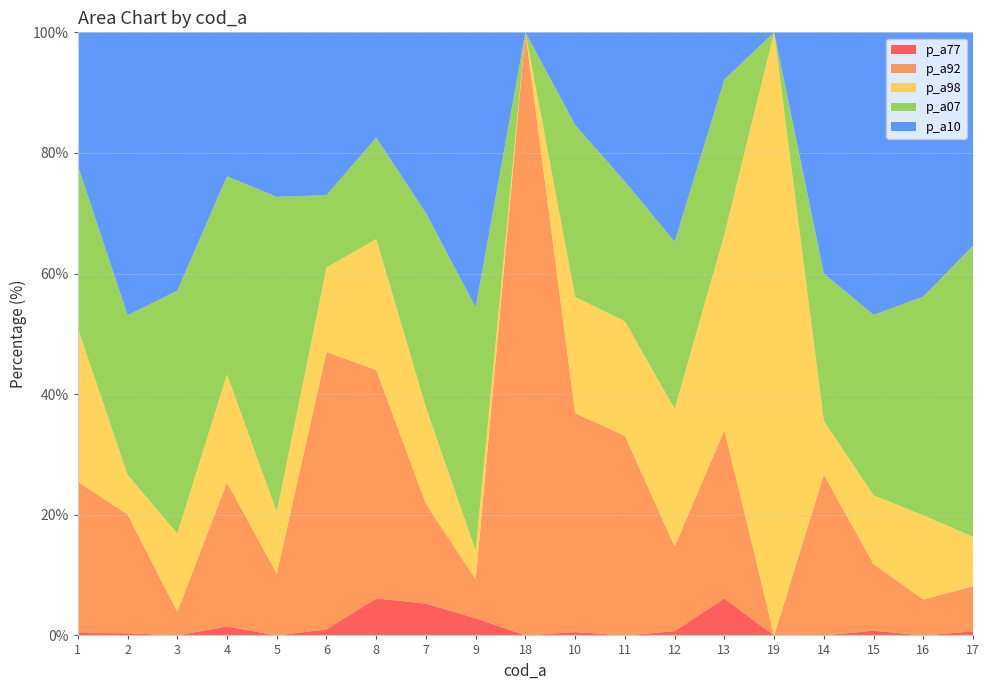

Reading left to right, extract all data points from this chart.

p_a77: 0.4	0.4	0.0	1.5	0.0	1.0	6.1	5.3	2.9	0.0	0.6	0.0	0.7	6.1	0.0	0.0	0.8	0.0	0.7
p_a92: 25.1	19.7	3.9	23.9	10.2	46.0	37.9	16.5	6.4	100.0	36.3	33.1	14.0	27.9	0.0	26.7	11.0	6.0	7.5
p_a98: 25.5	6.6	13.0	17.9	10.2	14.0	21.7	16.0	4.8	0.0	19.3	19.0	22.8	32.4	100.0	8.9	11.4	13.9	8.2
p_a07: 27.0	26.5	40.3	32.8	52.3	12.0	16.8	32.2	40.3	0.0	28.5	23.2	27.7	25.7	0.0	24.4	29.9	36.3	48.3
p_a10: 22.1	46.9	42.9	23.9	27.3	27.0	17.5	30.0	45.6	0.0	15.4	24.7	34.7	7.8	0.0	40.0	46.9	43.8	35.4